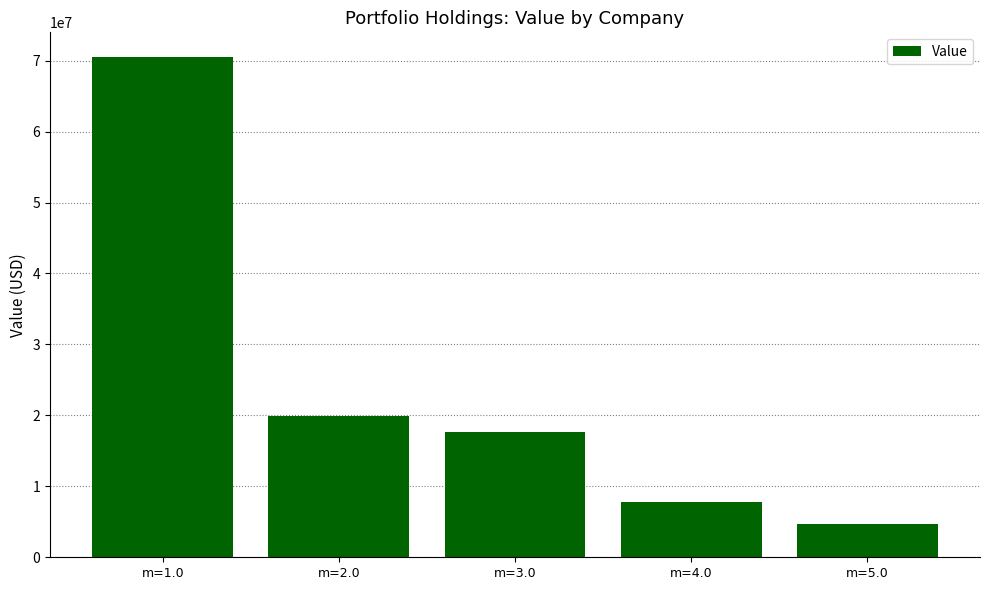

Count the number of data series in this chart.

1